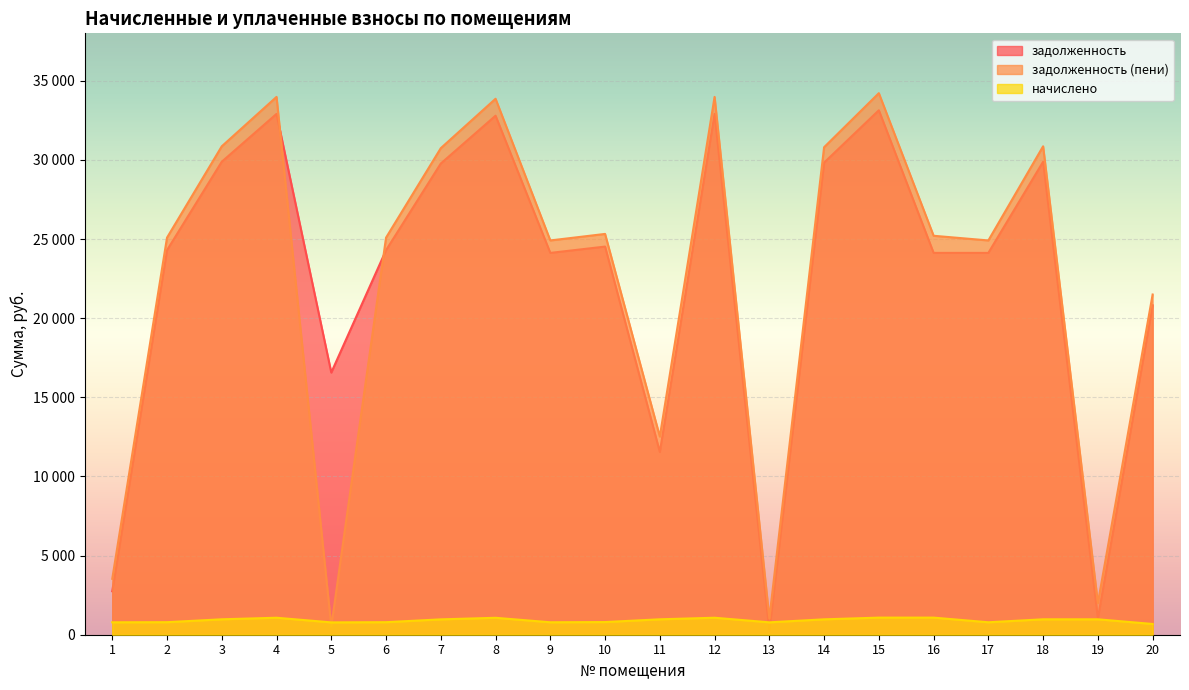

Reading left to right, list all the values displayed in this chart.

задолженность: 2748.0	24297.2	29887.0	32909.9	16565.7	24297.2	29772.8	32795.8	24126.2	24525.5	11544.8	32909.9	249.2	29829.8	33137.9	24127.9	24126.2	29887.0	1029.2	20818.2
задолженность (пени): 3532.9	25089.6	30861.6	33983.1	519.6	25089.6	30743.8	33865.3	24913.0	25325.3	12519.4	33983.1	1032.3	30802.6	34218.5	25208.5	24913.0	30861.6	2003.8	21497.1
начислено: 784.9	792.4	974.6	1073.2	779.3	792.4	970.9	1069.5	786.8	799.8	974.6	1073.2	783.1	972.8	1080.7	1080.7	786.8	974.6	974.6	678.9